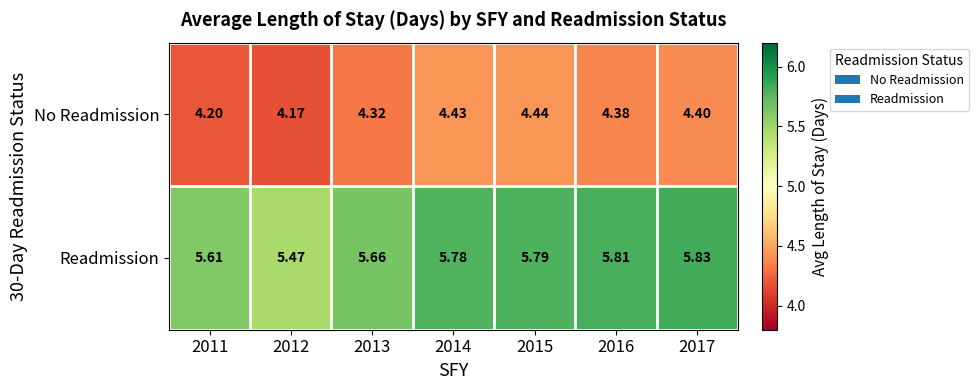

Which series has the widest spread of values?

Readmission